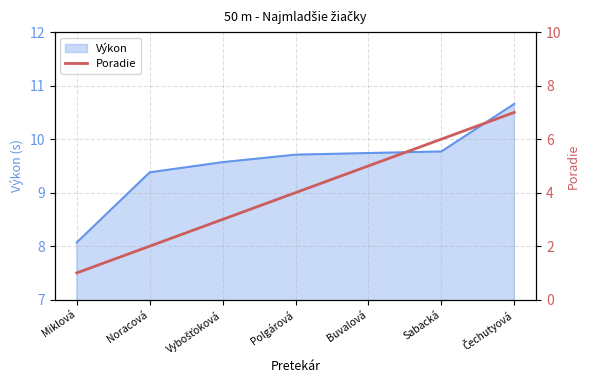

Where is the data nearest to the value 4?

Polgárová